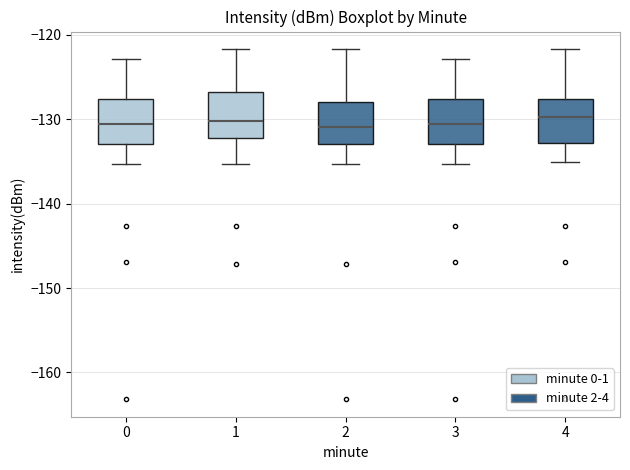

Reading left to right, transcribe this box plot: for each box, give where its median line is, the range the box spans, and where its two whiskers end, as read against the y-axis. The values are not printed on the chart, so give them approximately, as read against the axis.

0: median -131, box -133 to -128, whiskers -135 to -123
1: median -130, box -132 to -127, whiskers -135 to -122
2: median -131, box -133 to -128, whiskers -135 to -122
3: median -131, box -133 to -128, whiskers -135 to -123
4: median -130, box -133 to -128, whiskers -135 to -122